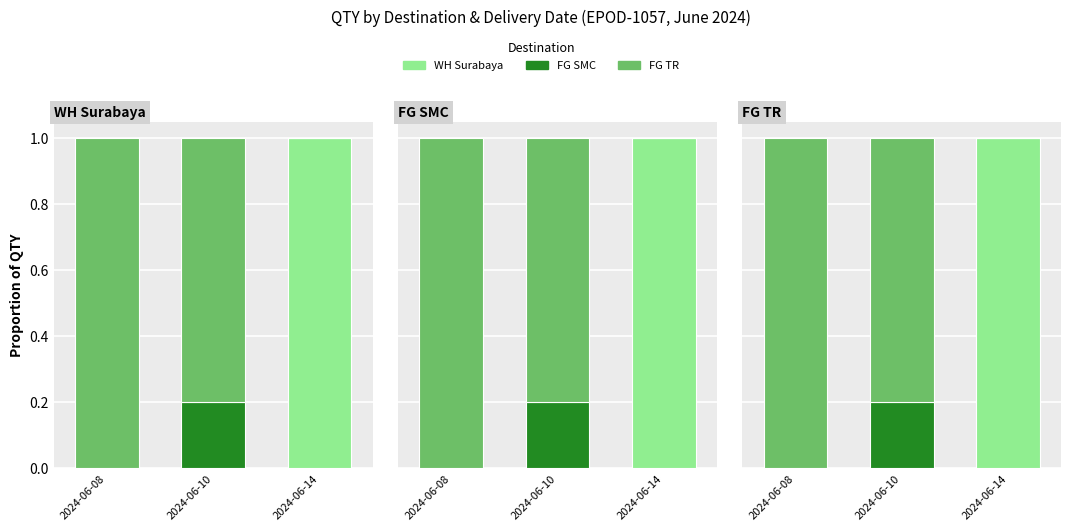

How many data points in WH Surabaya are above 0?

1